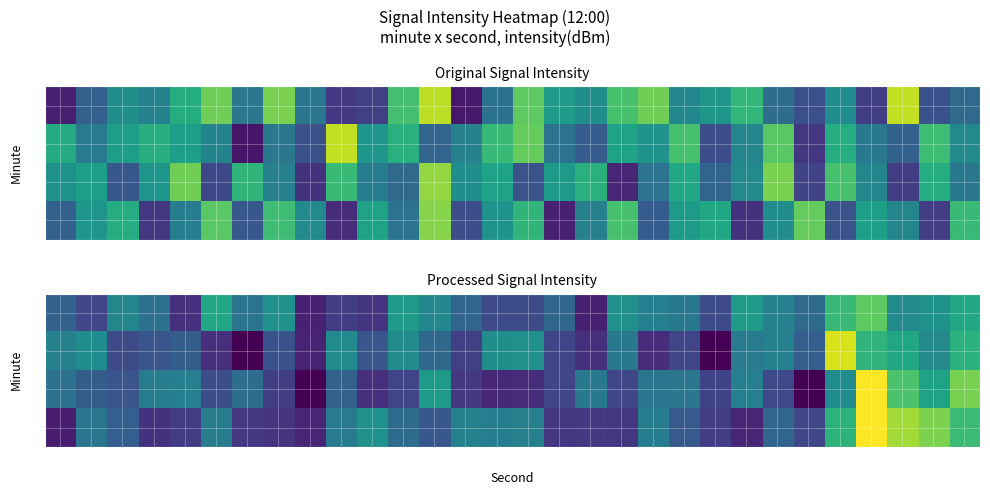

What is the difference between the second highest and minimum values in the 2 series?

16.8